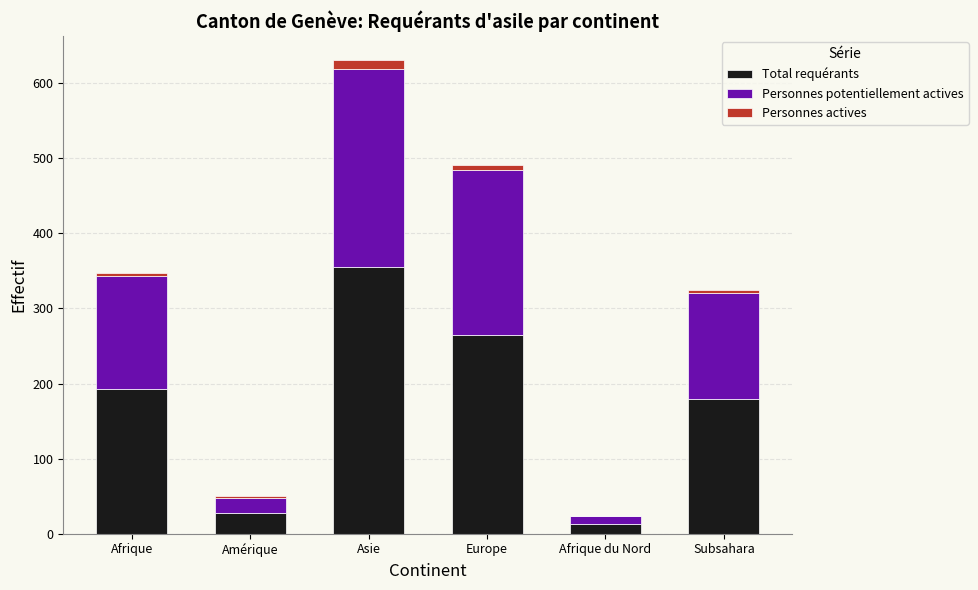

Reading left to right, what are the values for Total requérants?

Afrique=193	Amérique=28	Asie=355	Europe=265	Afrique du Nord=13	Subsahara=180